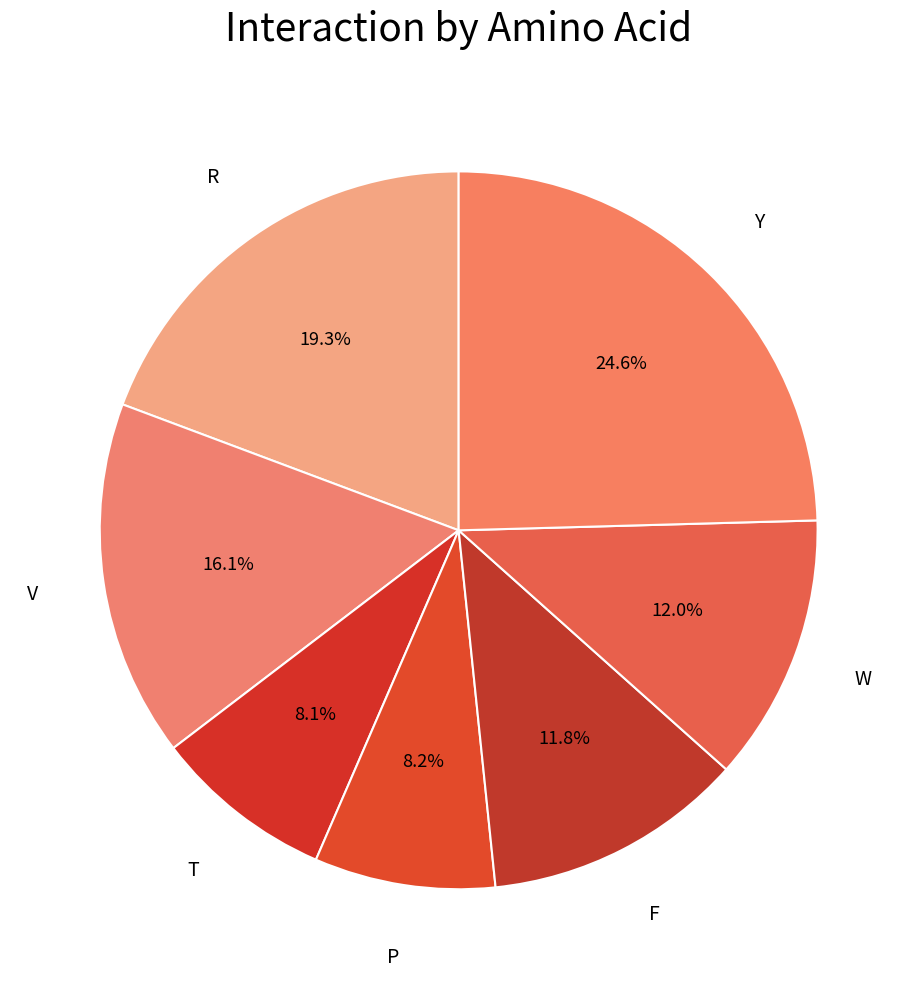

Which category has the smallest portion of the pie?

T